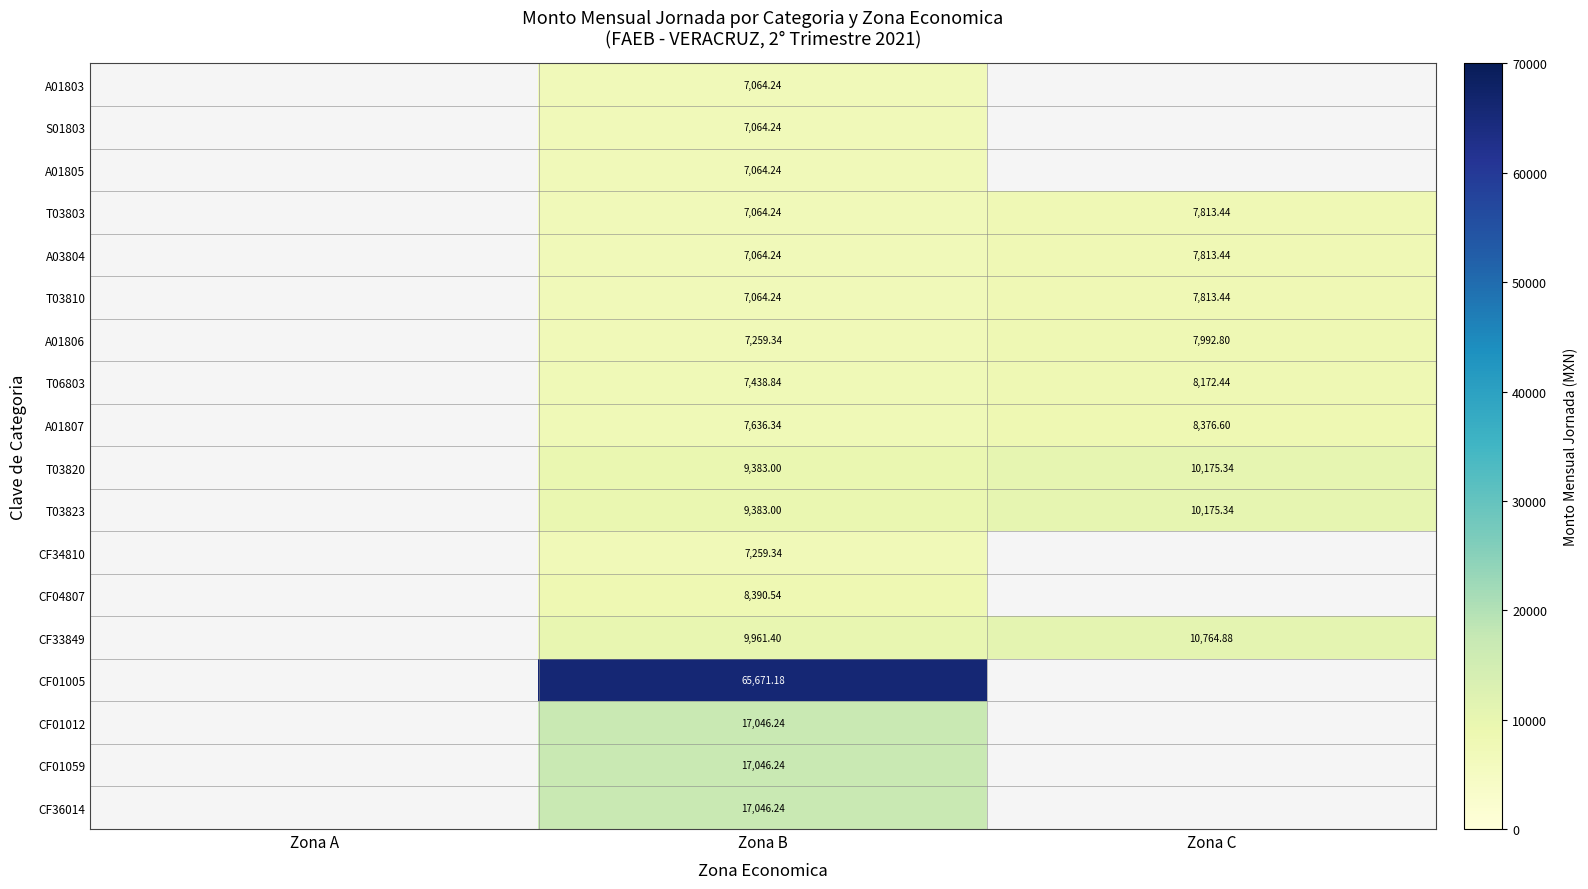

What is the difference between the T03823 values at Zona C and Zona B?

792.3